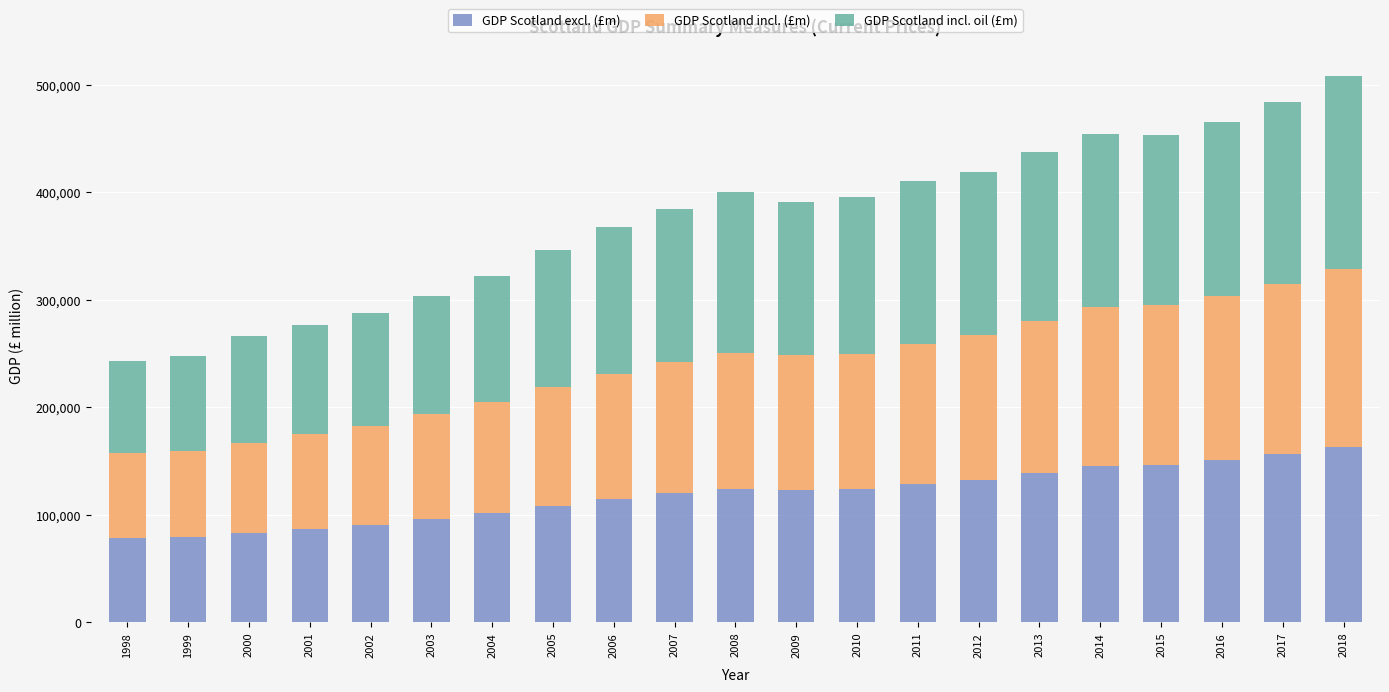

What is the difference between the GDP Scotland excl. (£m) values at 2005 and 2011?

19698